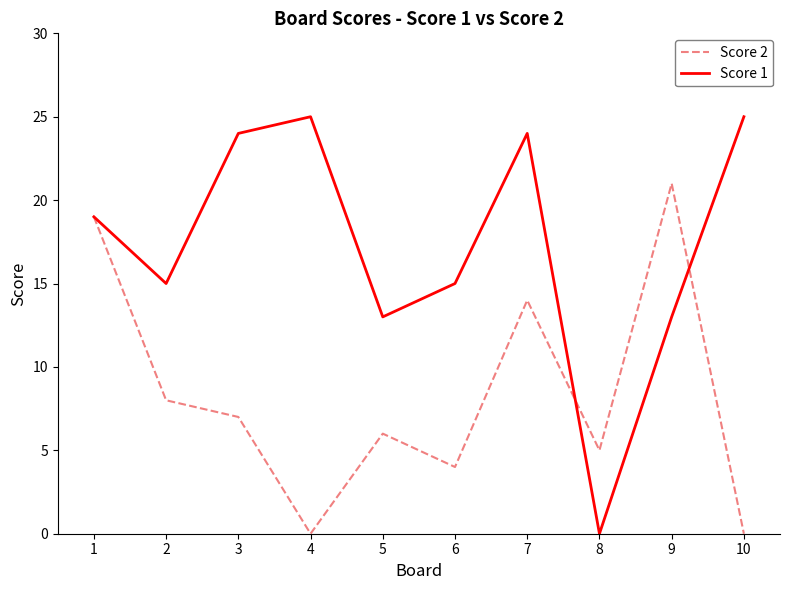

True or false: Score 1 has more than 2 interior local peaks.

False